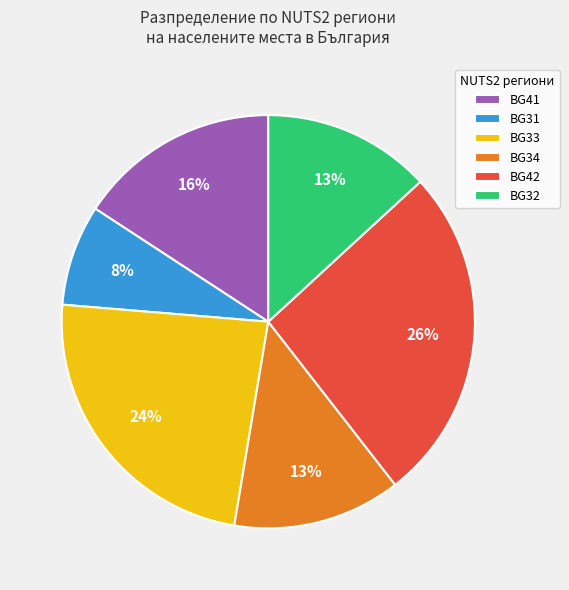

To the nearest percent, what portion does BG41 represent?

16%